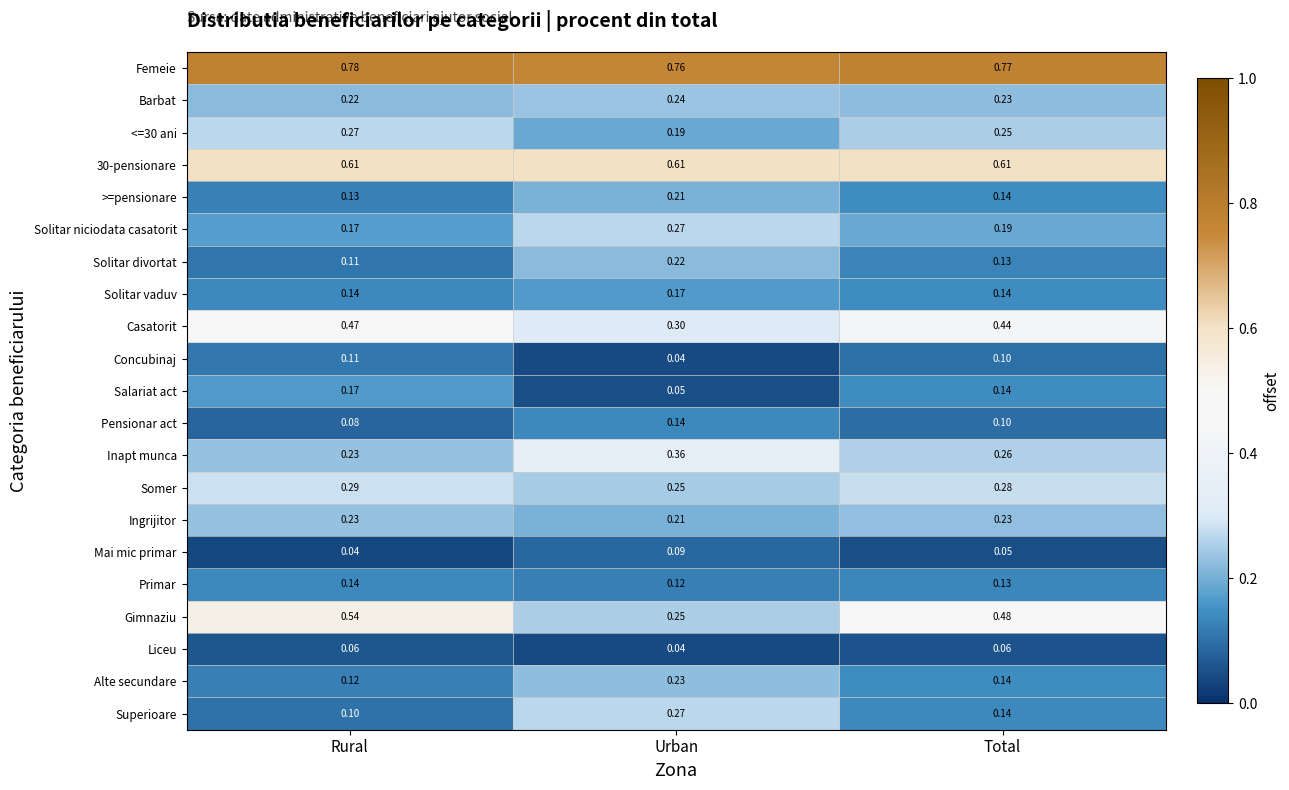

At which category is the sum across all series the highest?

Urban